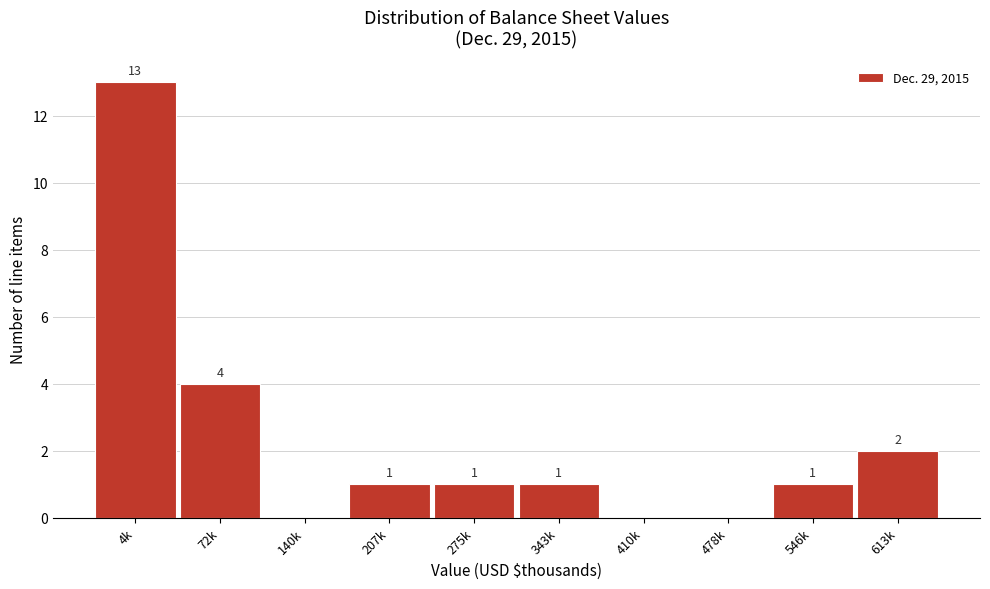

Reading left to right, extract all data points from this chart.

4k=13	72k=4	140k=0	207k=1	275k=1	343k=1	410k=0	478k=0	546k=1	613k=2